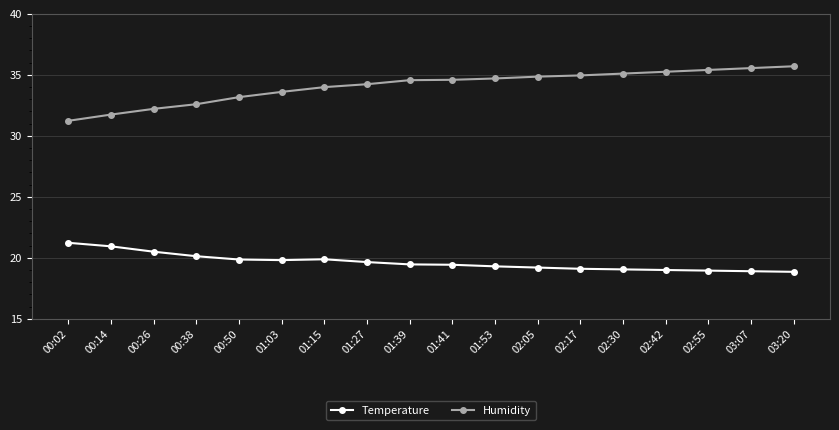

Which series has the widest spread of values?

Humidity